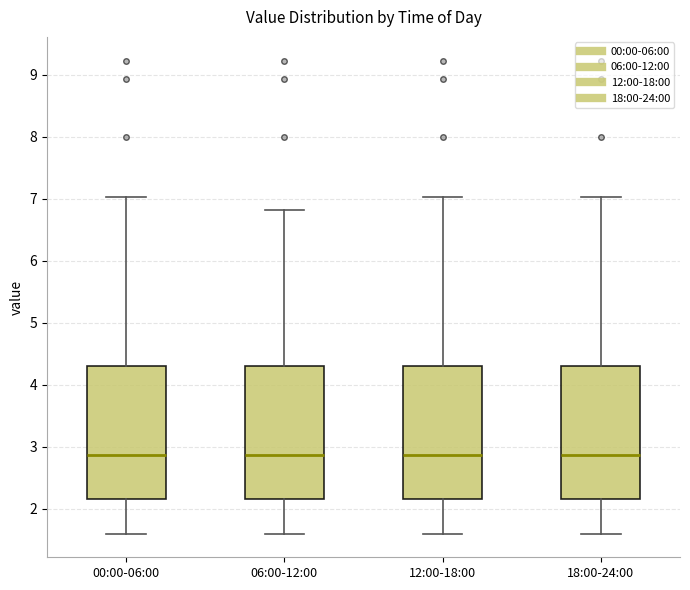

Where is the upper edge of the box for 06:00-12:00 on the y-axis? The values are not printed on the chart, so give them approximately, as read against the axis.

4.3